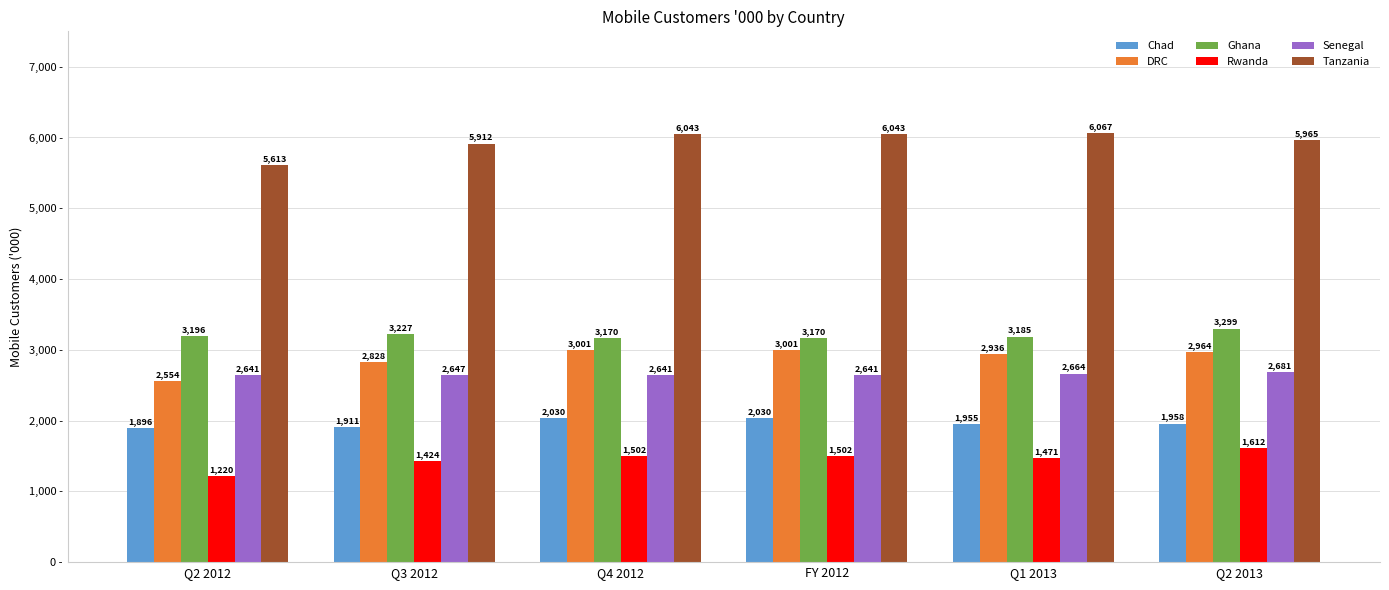

Are the bars grouped side by side (vs. stacked)?

Yes